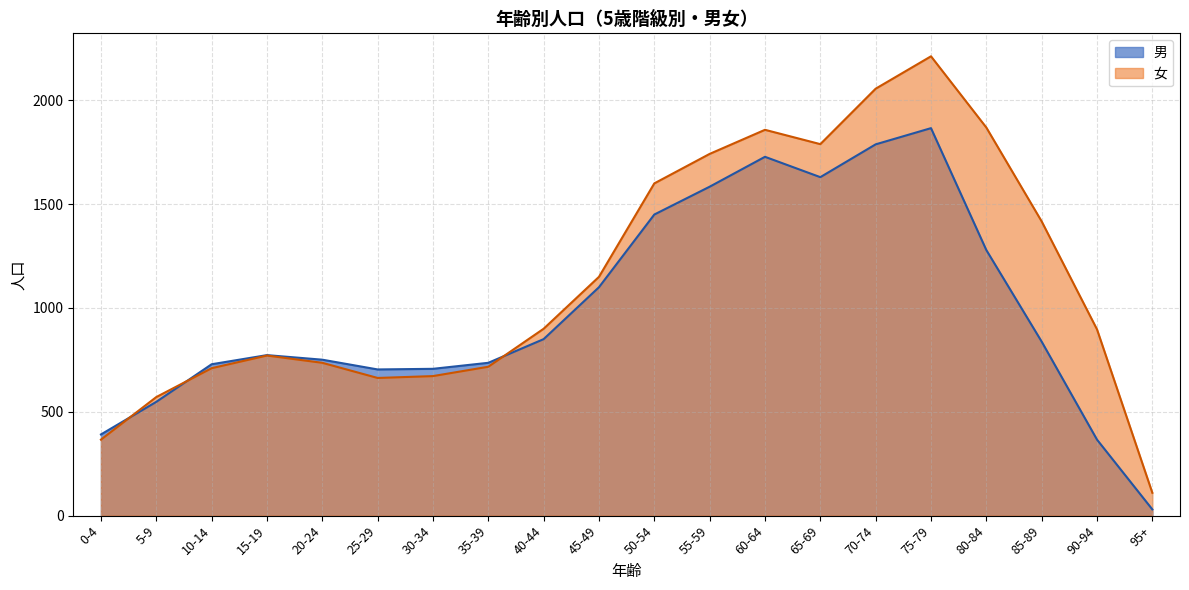

How many values exceed 838?

9